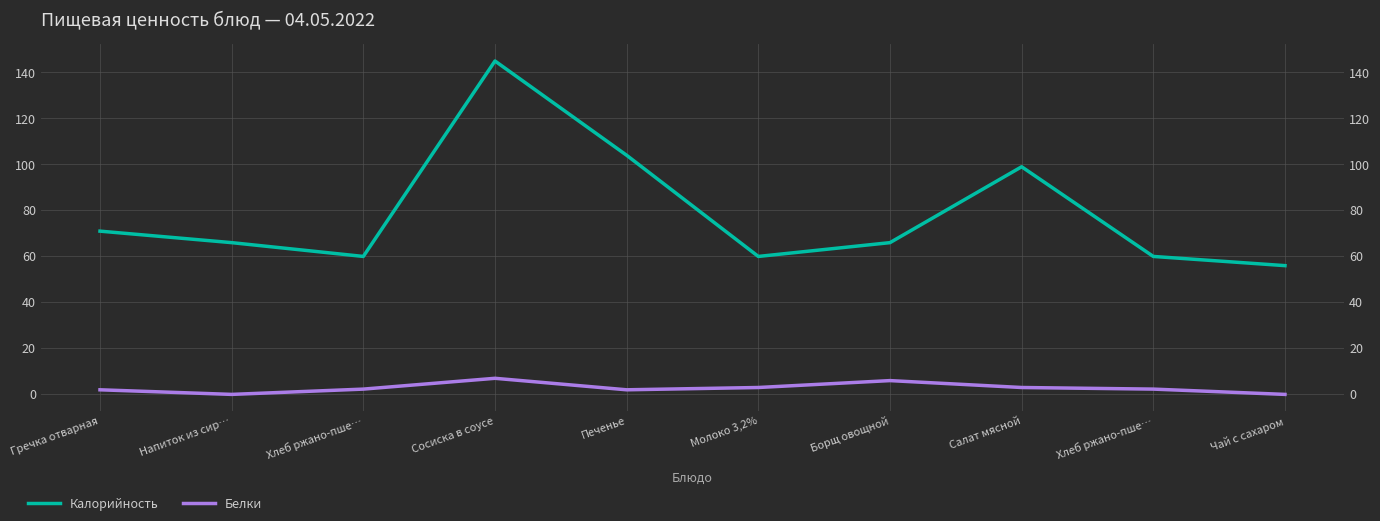

Reading left to right, extract all data points from this chart.

Калорийность: Гречка отварная=71.0	Напиток из сир…=66.0	Хлеб ржано-пше…=60.0	Сосиска в соусе=145.0	Печенье=104.0	Молоко 3,2%=60.0	Борщ овощной=66.0	Салат мясной=99.0	Хлеб ржано-пше…=60.0	Чай с сахаром=56.0
Белки: Гречка отварная=2.0	Напиток из сир…=0.0	Хлеб ржано-пше…=2.3	Сосиска в соусе=7.0	Печенье=2.0	Молоко 3,2%=3.0	Борщ овощной=6.0	Салат мясной=3.0	Хлеб ржано-пше…=2.3	Чай с сахаром=0.0